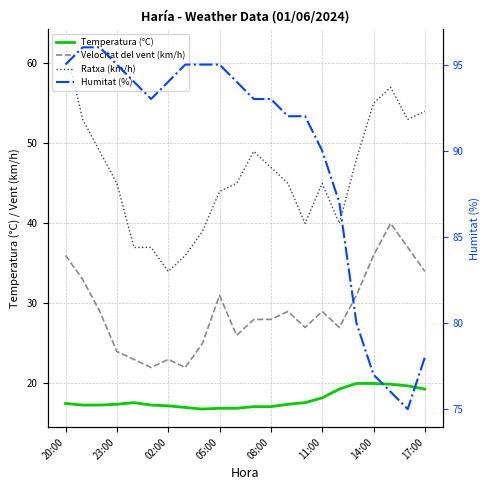

What is the minimum value shown in the chart?

16.8